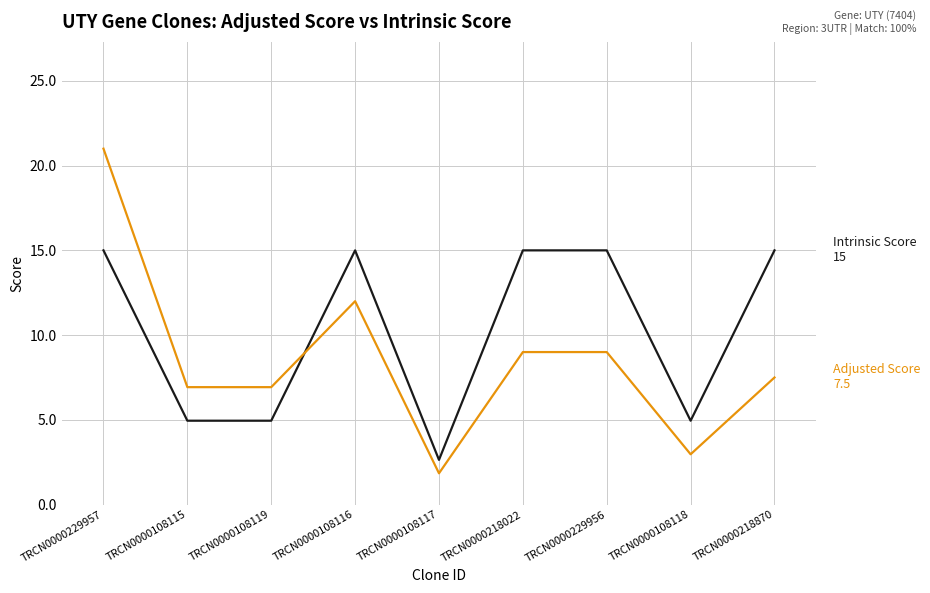

What is the spread (max minus min) of values at TRCN0000229957?

6.0